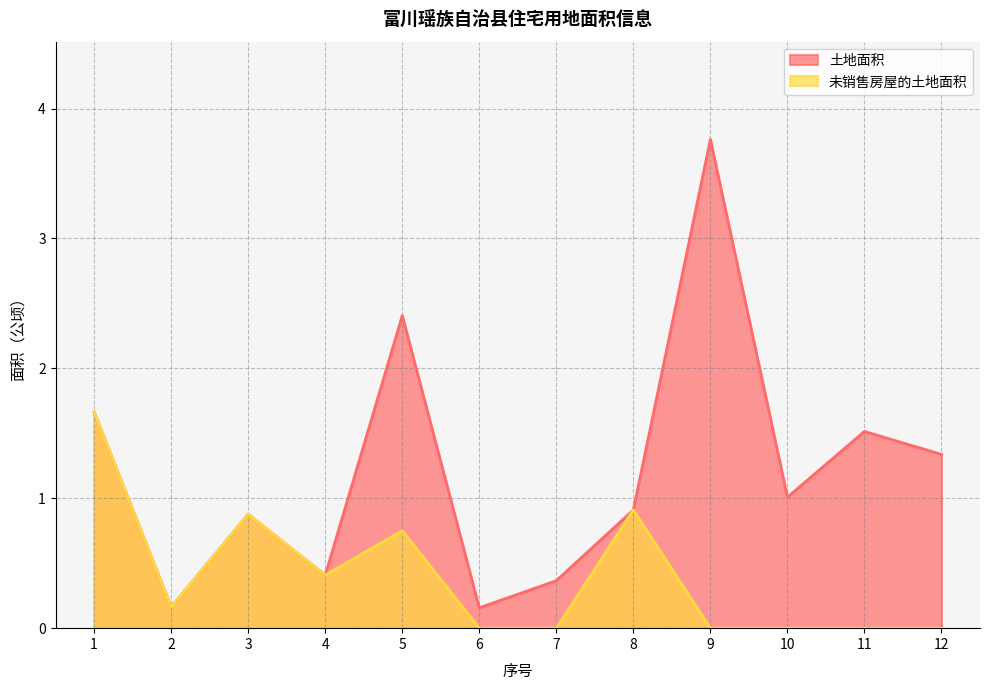

True or false: 未销售房屋的土地面积 has a value of 2.3 at 1.

False